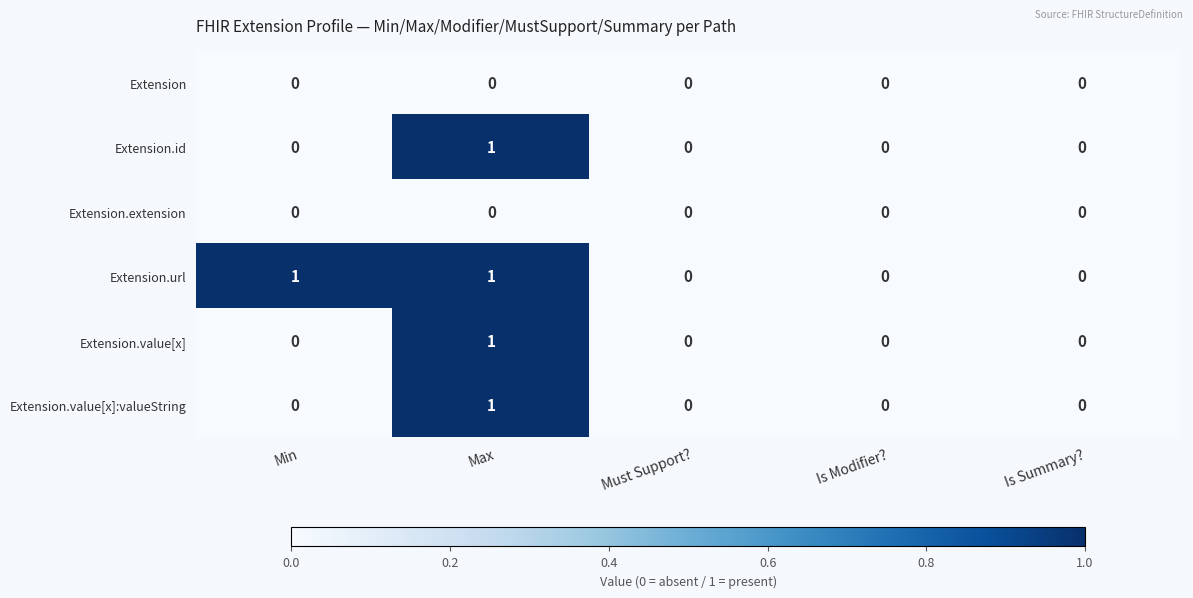

At which category is the sum across all series the highest?

Max